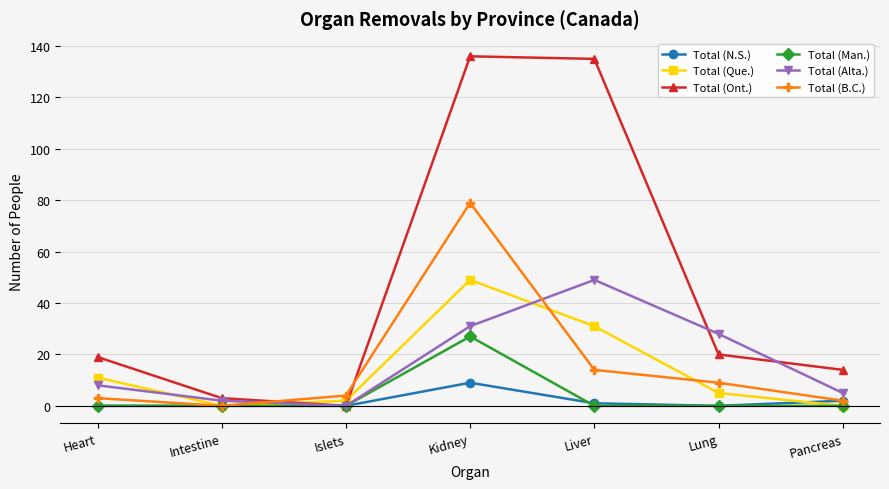

What is the spread (max minus min) of values at Kidney?

127